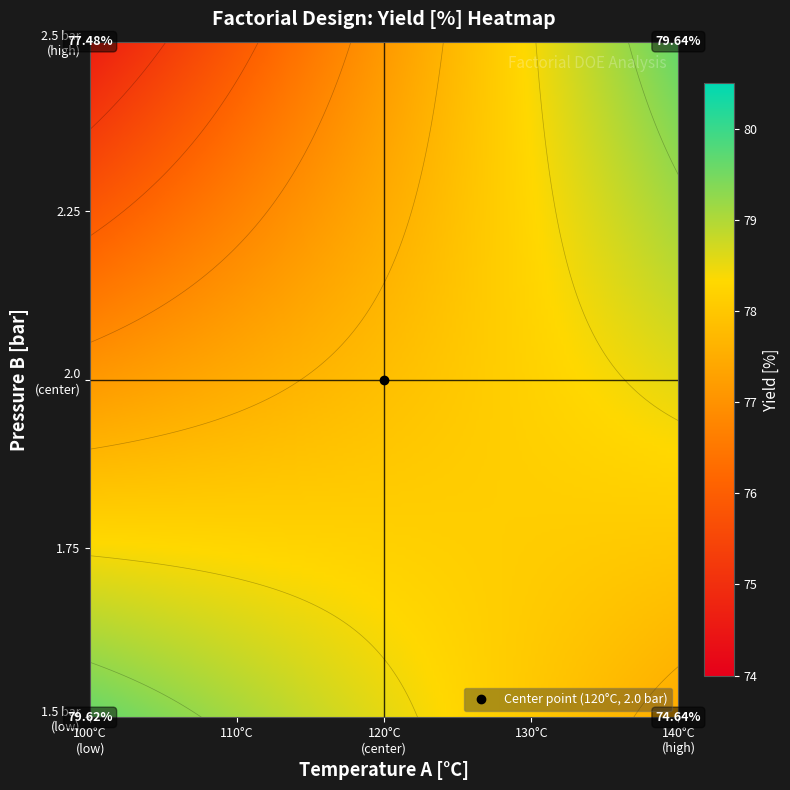

Which category has the highest value across all series?

high